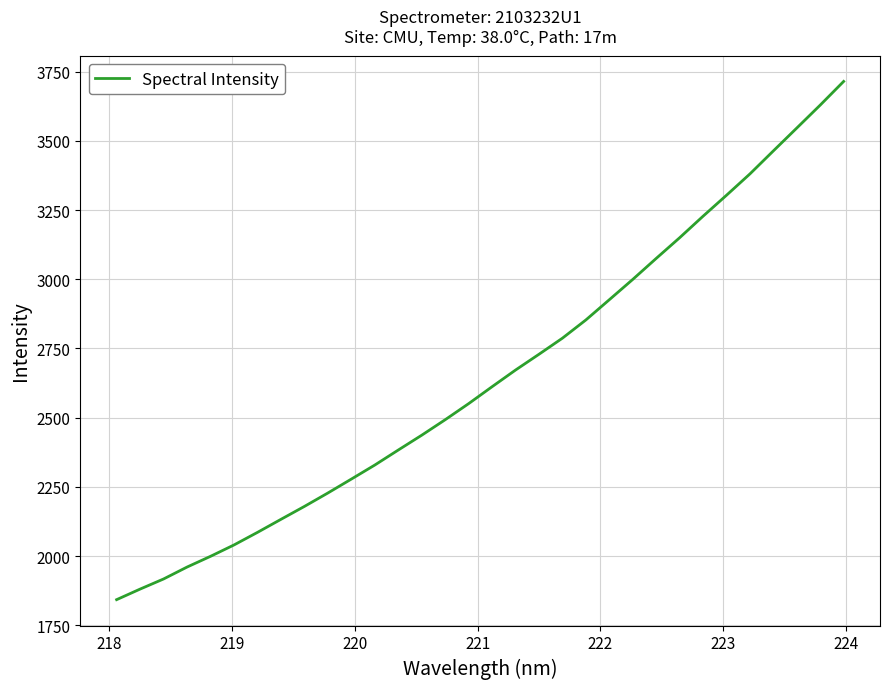

What is the maximum value shown in the chart?

3714.9